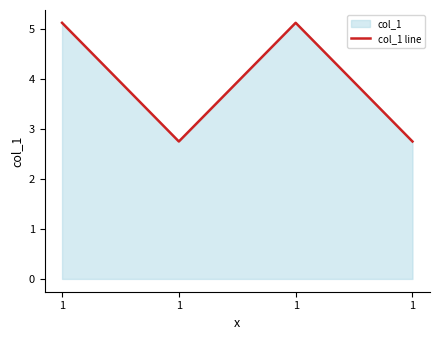

What is the sum of all values?

15.8